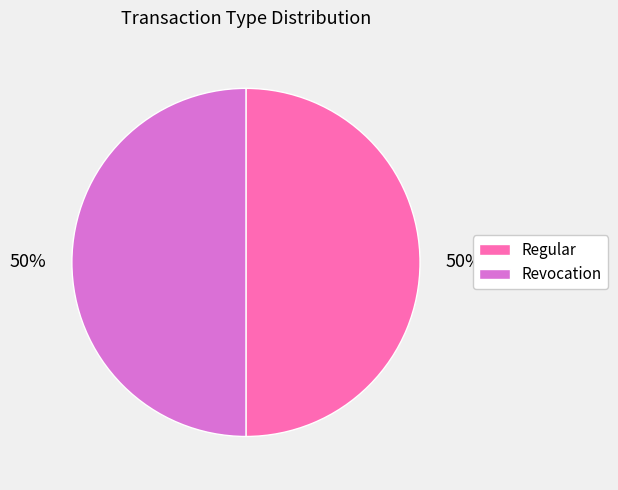

Is it true that Revocation is 50% of the pie?

True